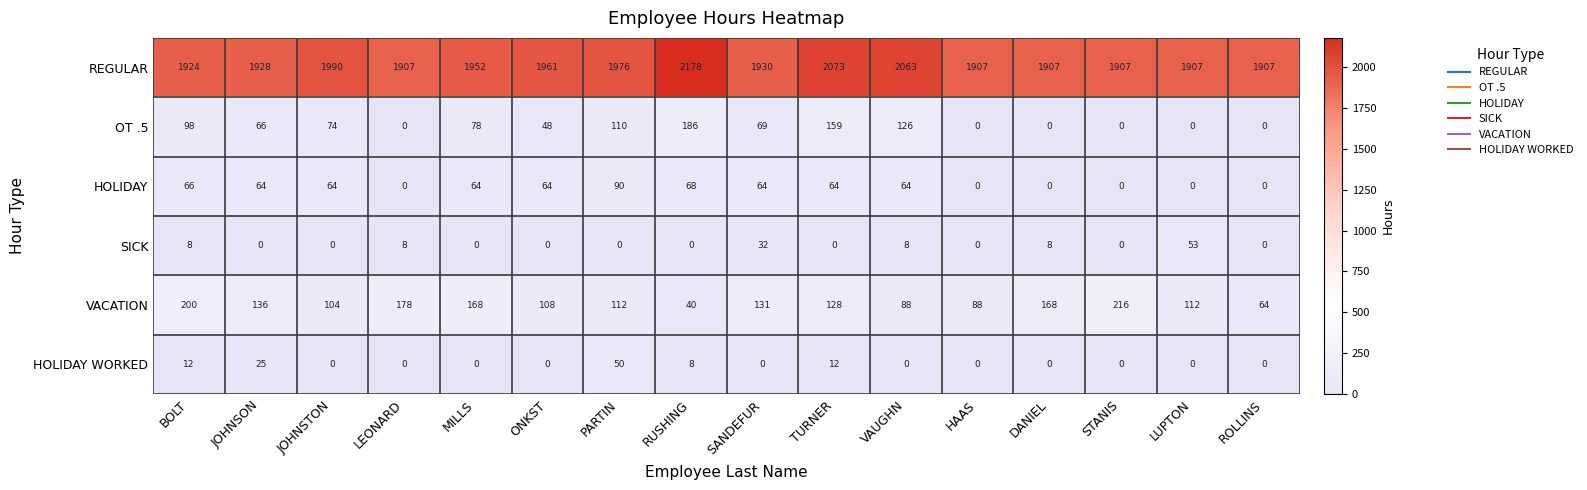

Which category has the highest value across all series?

RUSHING